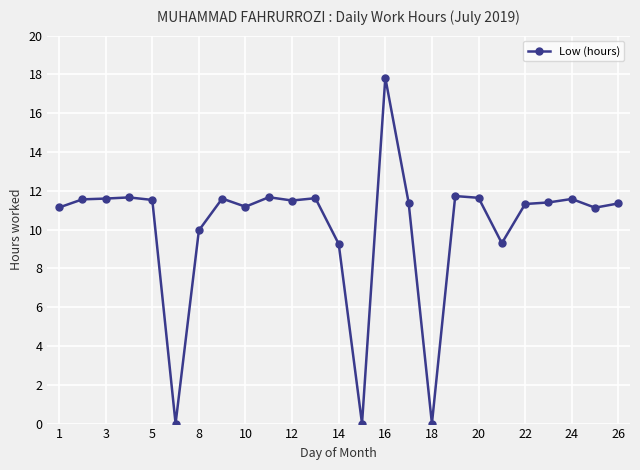

True or false: the data has more than 2 interior local peaks.

True